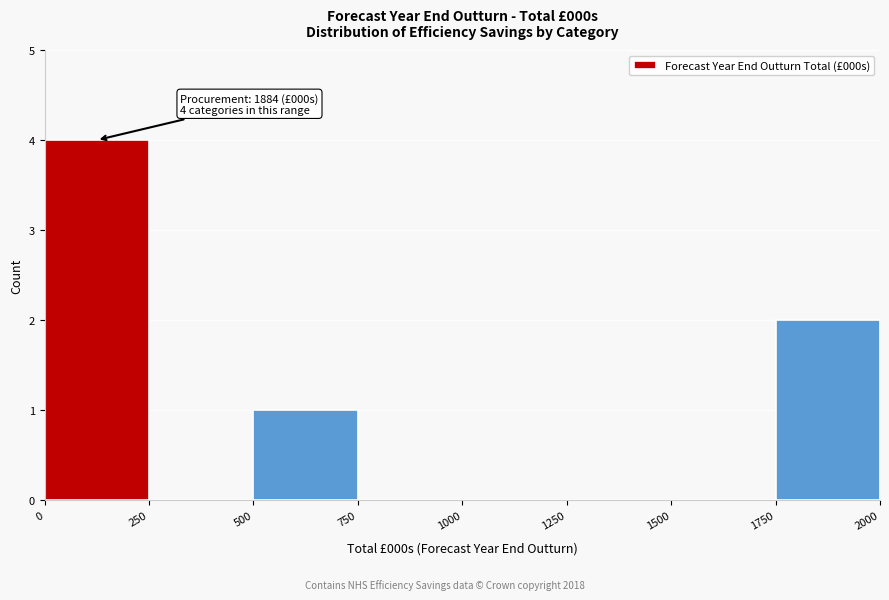

Which range on the x-axis has the tallest bar?

0 to 250